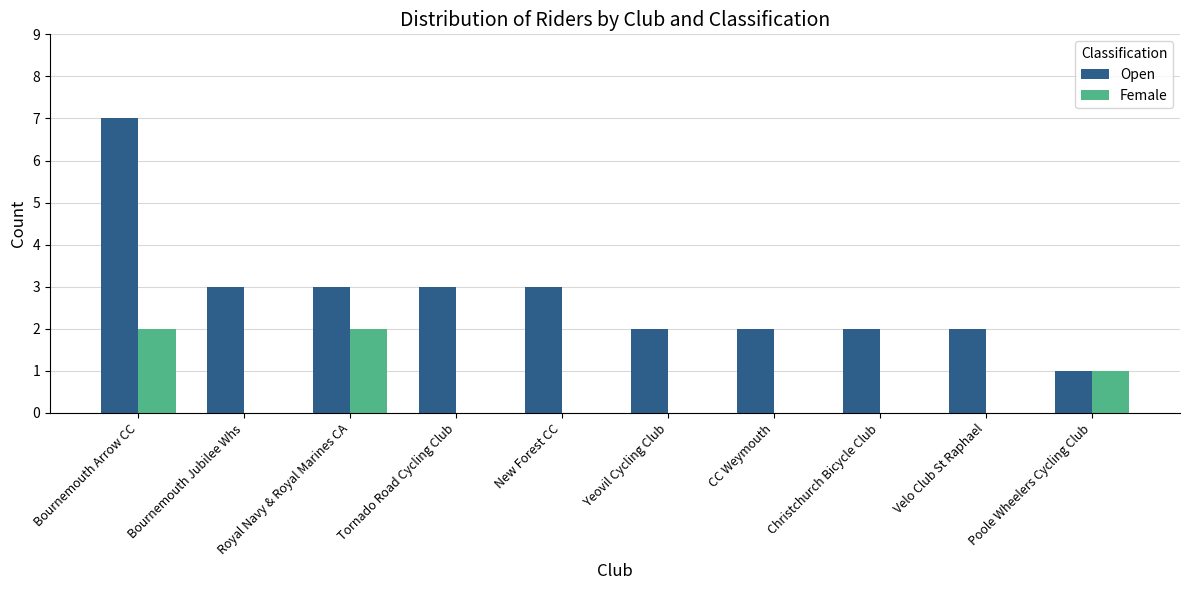

Which series has the largest range (max minus min)?

Open